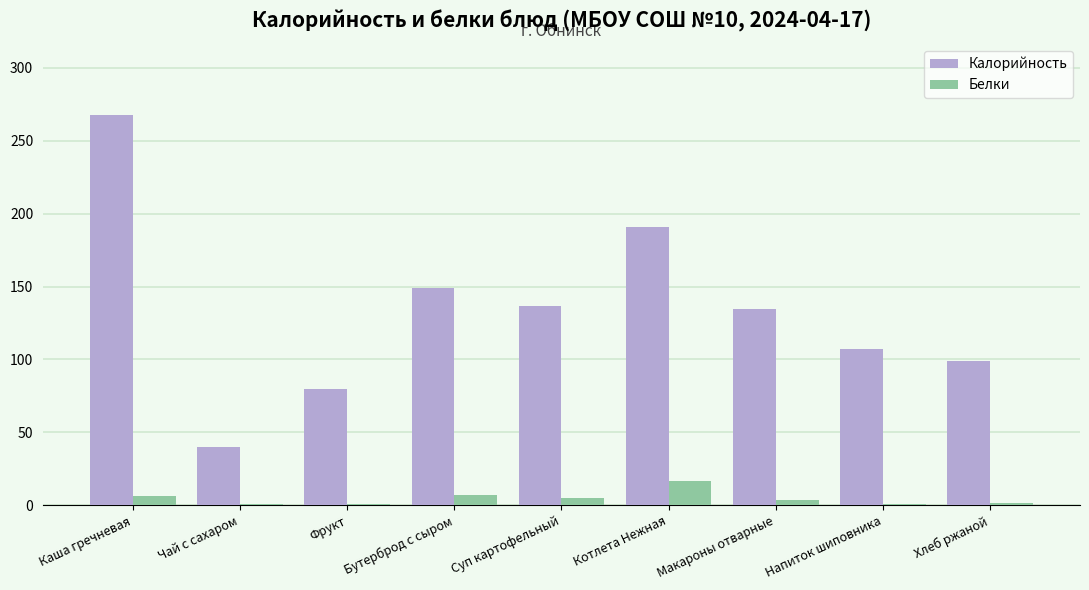

What is the sum of all Калорийность values?

1204.5